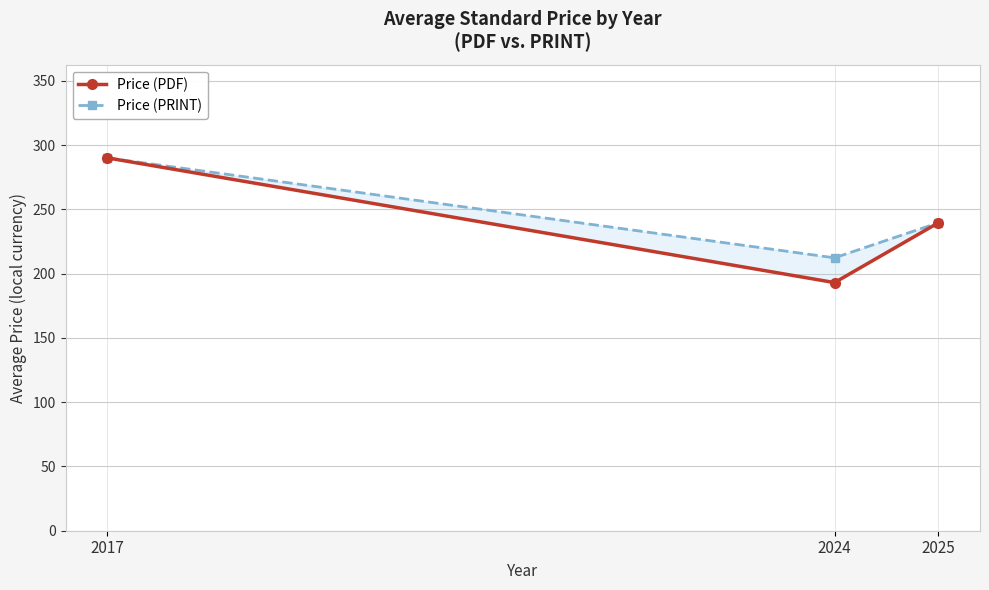

Reading right to left, transcribe all the data shown in this chart.

Price (PDF): 2025=239.6	2024=193.0	2017=290.0
Price (PRINT): 2025=239.6	2024=212.2	2017=290.0